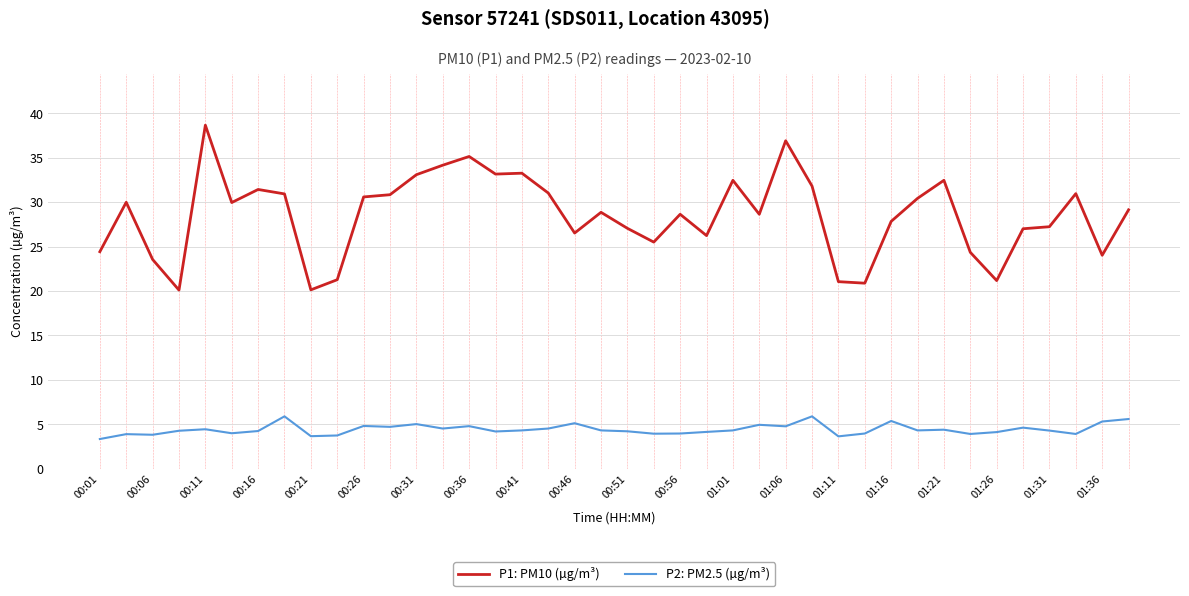

Which series has the largest total across all categories?

P1: PM10 (µg/m³)